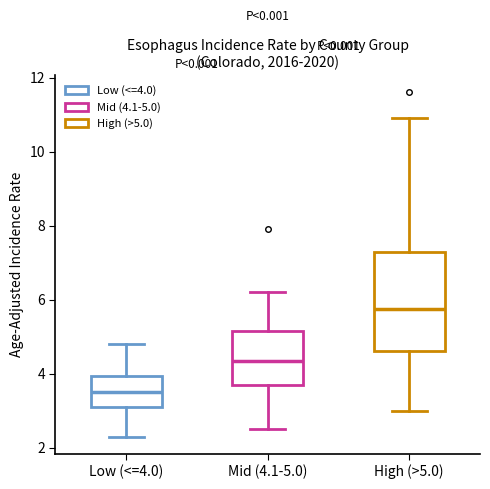

Which box is the tallest, from its lower edge to its upper edge?

High (>5.0)